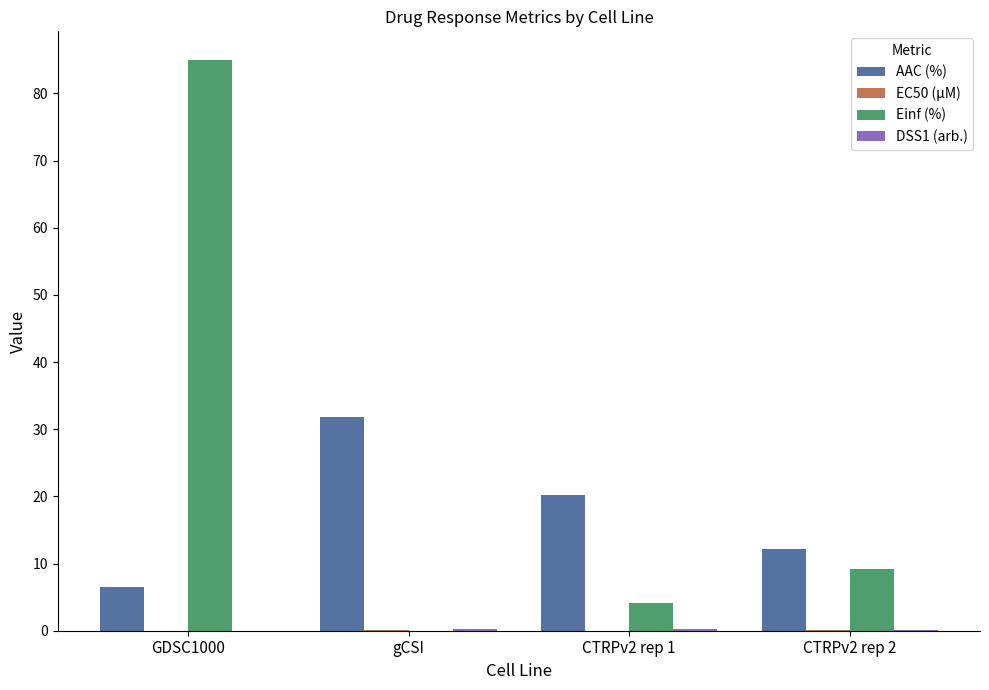

The value of AAC (%) at CTRPv2 rep 1 is 20.2. True or false?

True